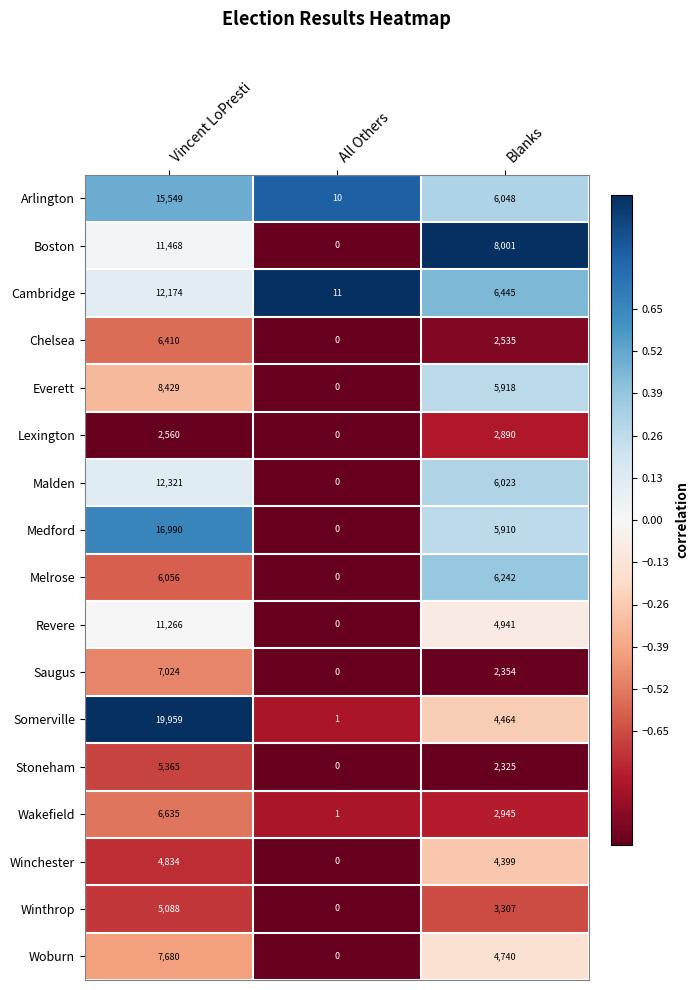

How many distinct data groups are displayed?

17